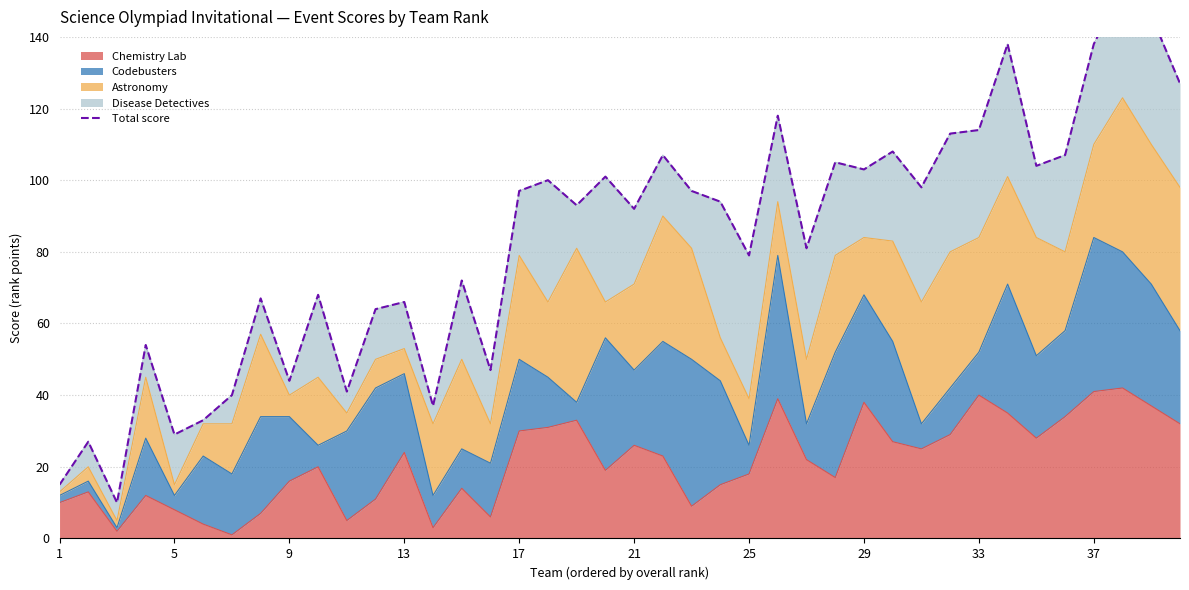

The Chemistry Lab series shows 53 at 29. True or false?

False